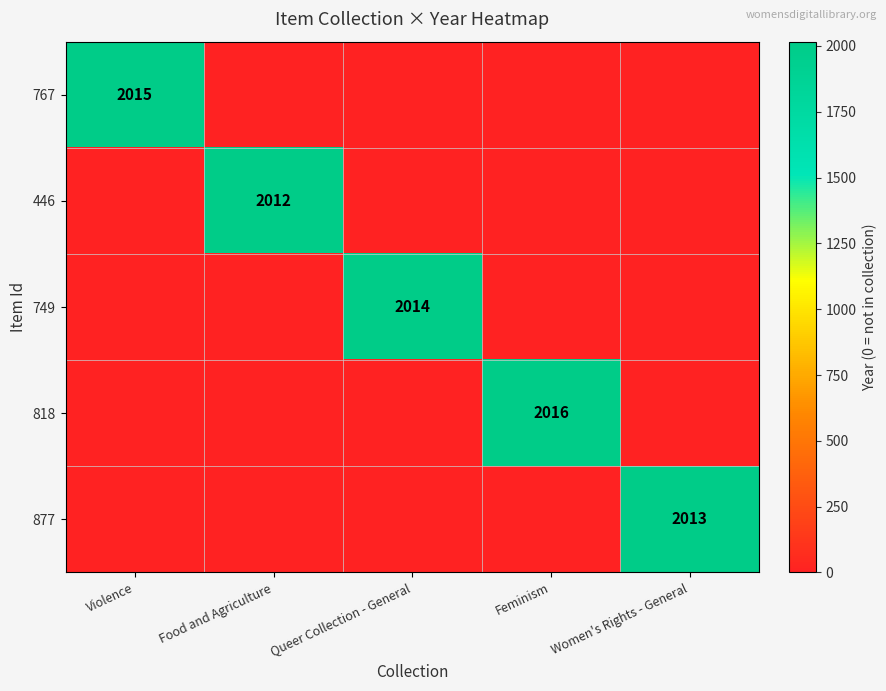

How many series are shown in this chart?

5